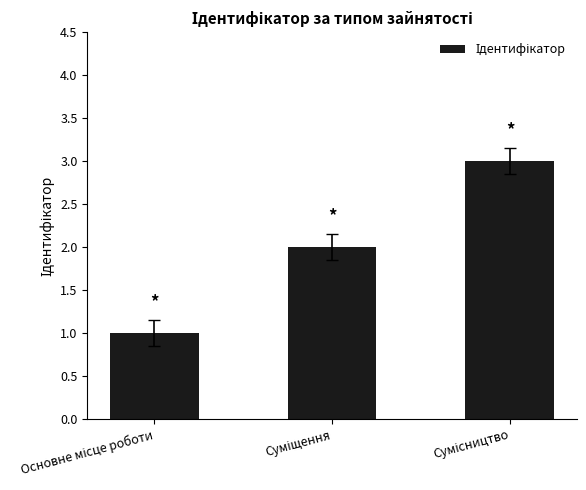

What is the greatest value displayed?

3